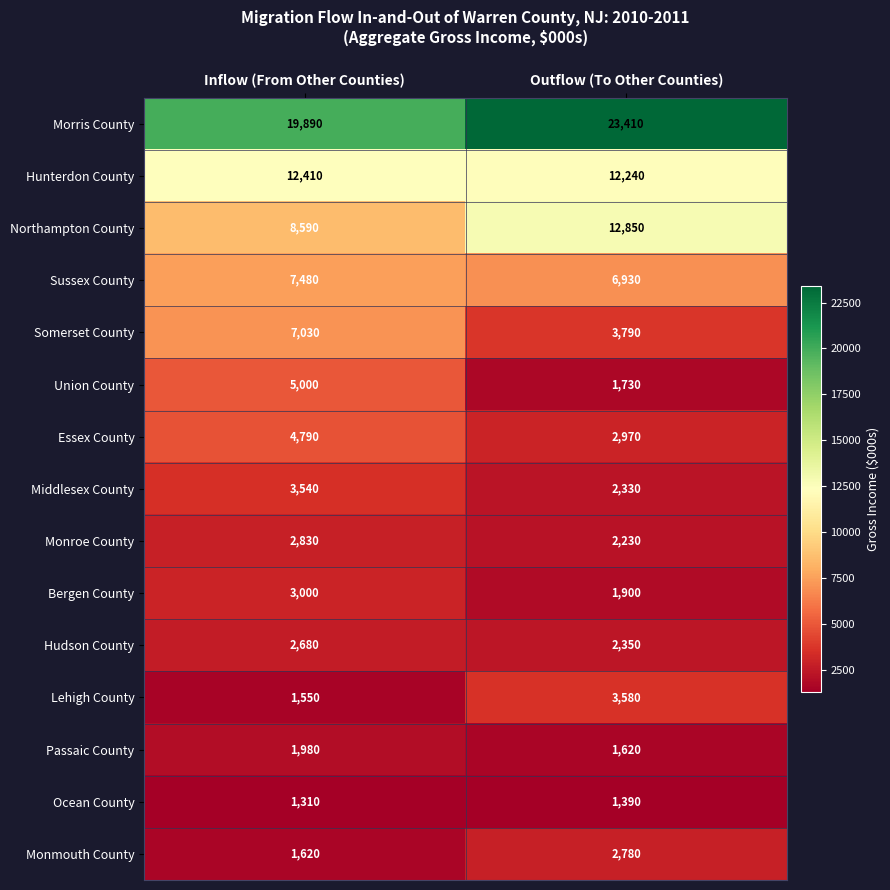

What is the approximate value of Monroe County at Inflow (From Other Counties)?

2830